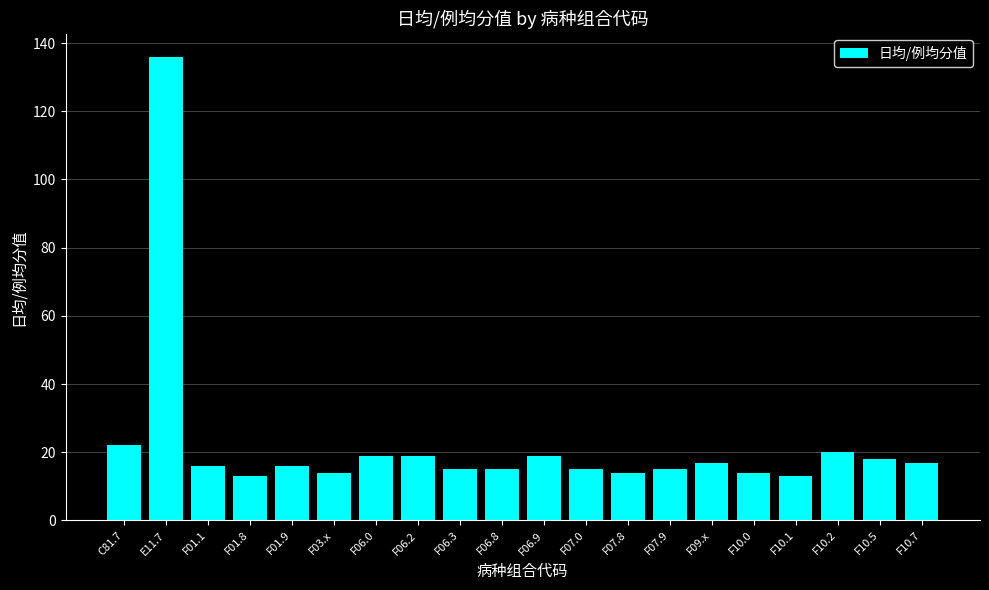

What is the sum of all values?

447